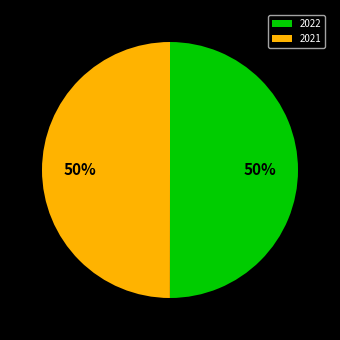

How many slices are in this pie chart?

2